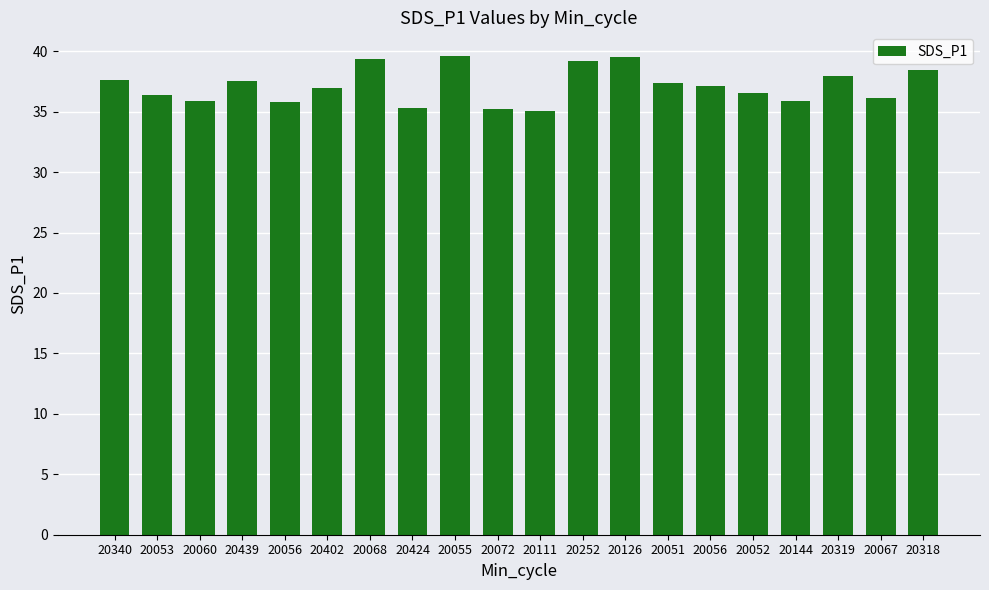

The value at 20144 is 35.9. True or false?

True